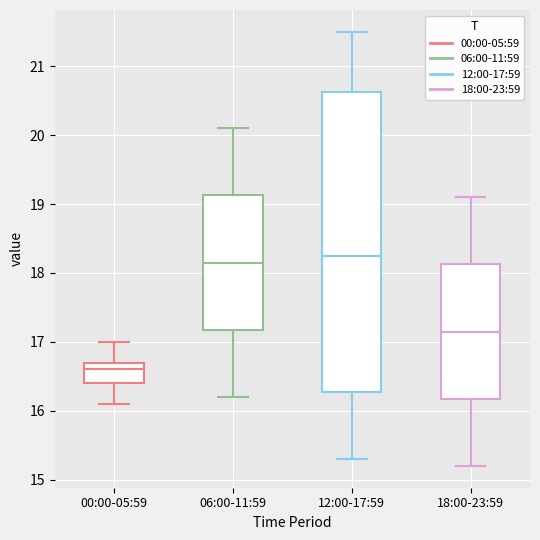

Which box is the tallest, from its lower edge to its upper edge?

12:00-17:59